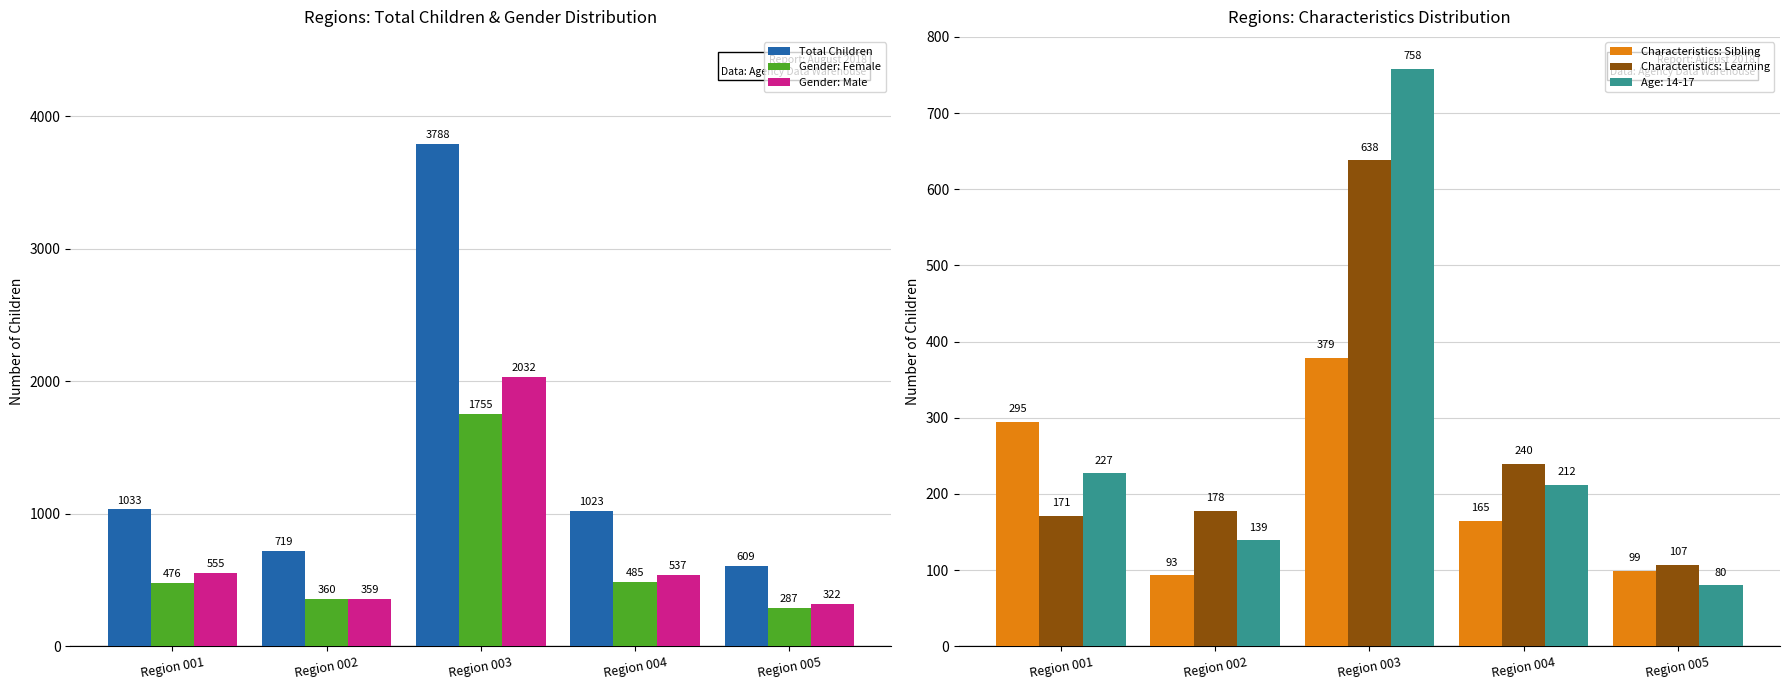

What is the difference between the highest and lowest values at Region 005?

510